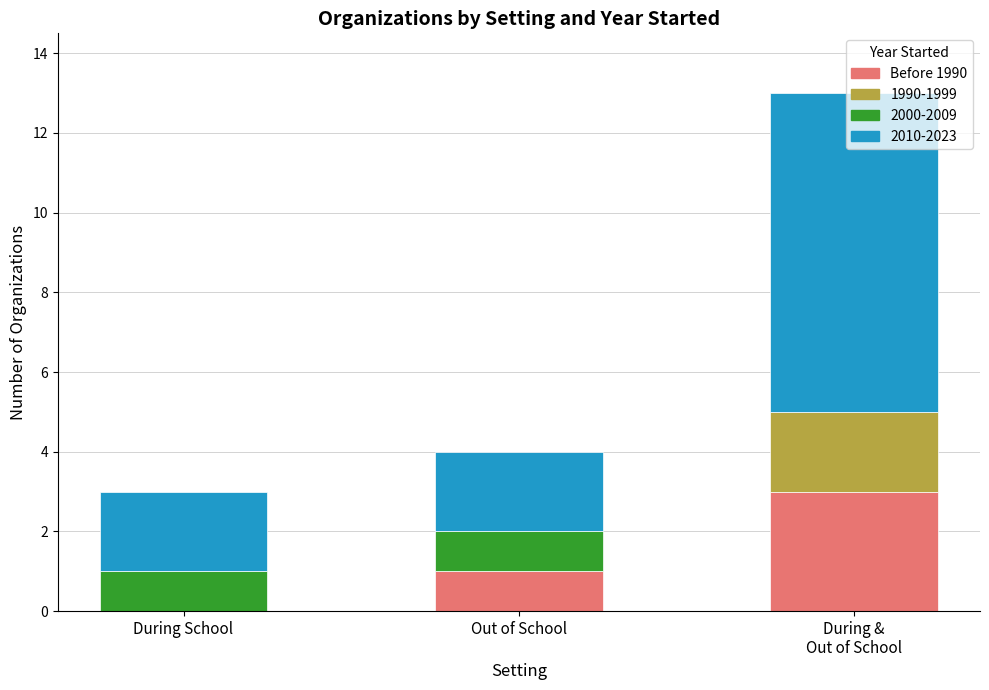

The value of Before 1990 at During School is 2. True or false?

False